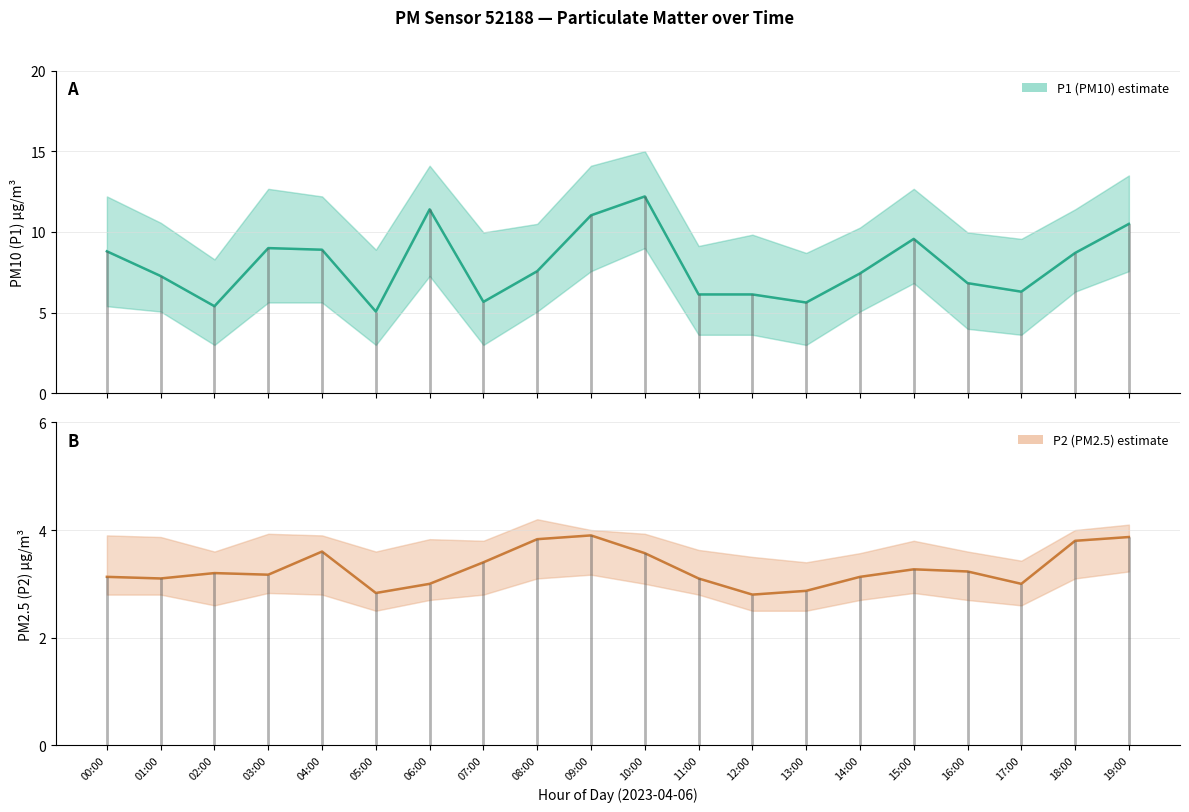

Which series changed the most between 05:00 and 06:00?

P1 (PM10)